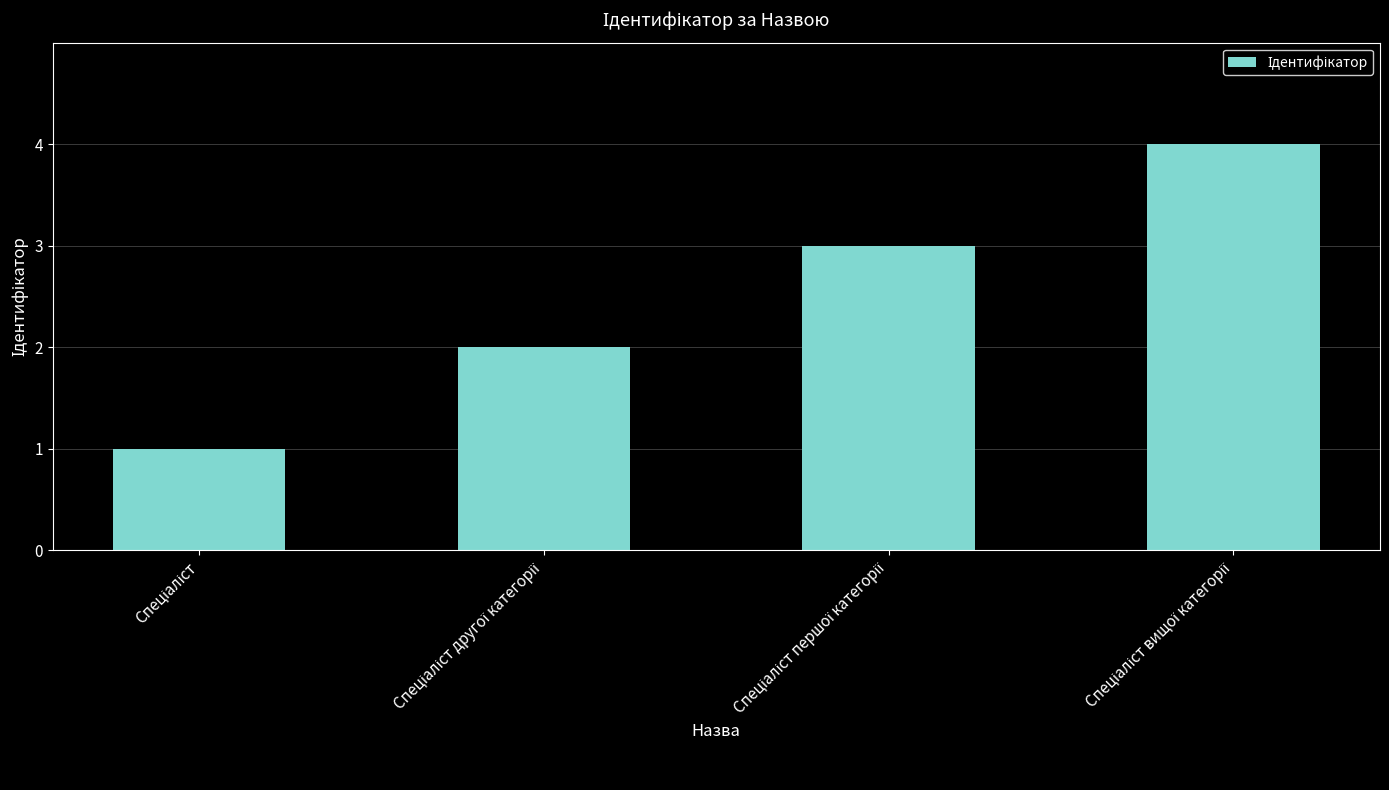

What is the sum of all values?

10